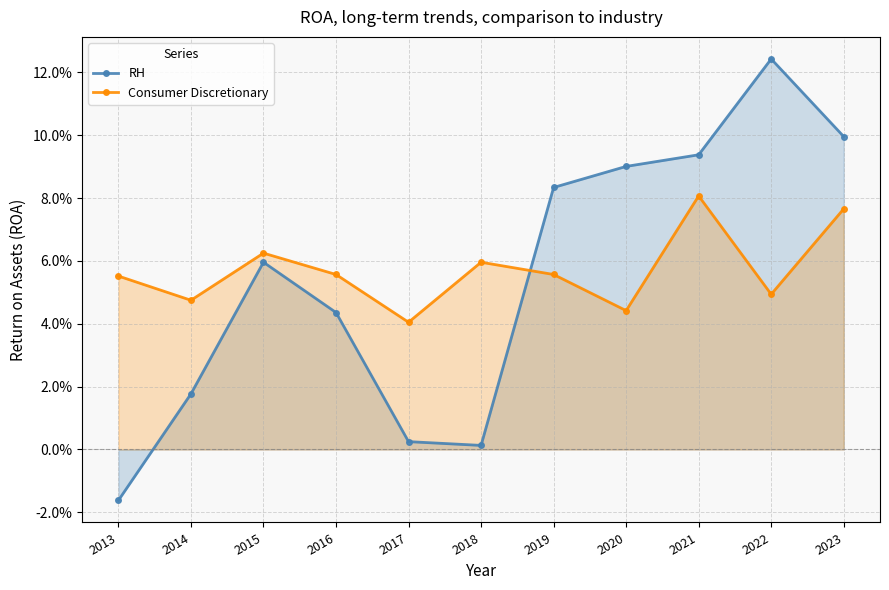

Reading left to right, what are all the values shown in this chart?

RH: -0.0	0.0	0.1	0.0	0.0	0.0	0.1	0.1	0.1	0.1	0.1
Consumer Discretionary: 0.1	0.0	0.1	0.1	0.0	0.1	0.1	0.0	0.1	0.0	0.1